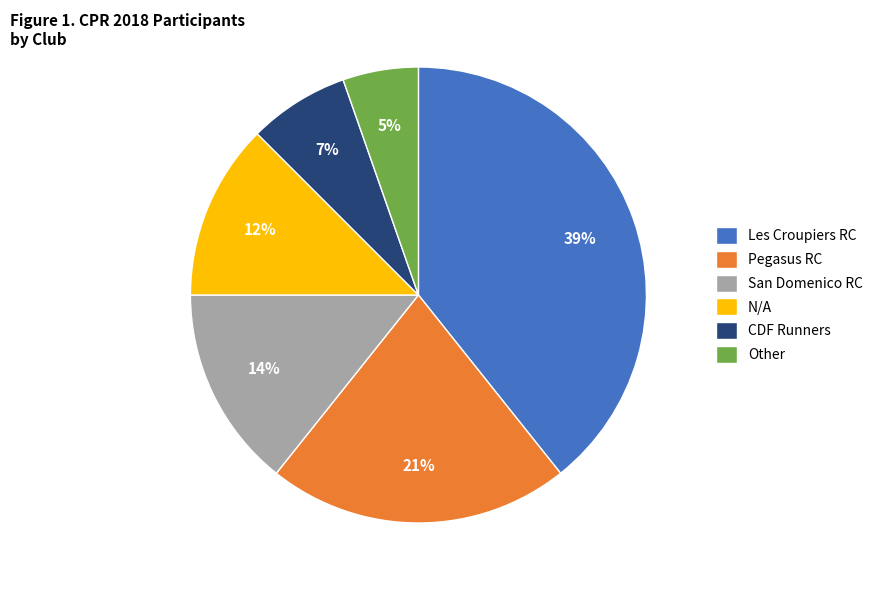

To the nearest percent, what is the difference between the Pegasus RC and Other slice percentages?

16%